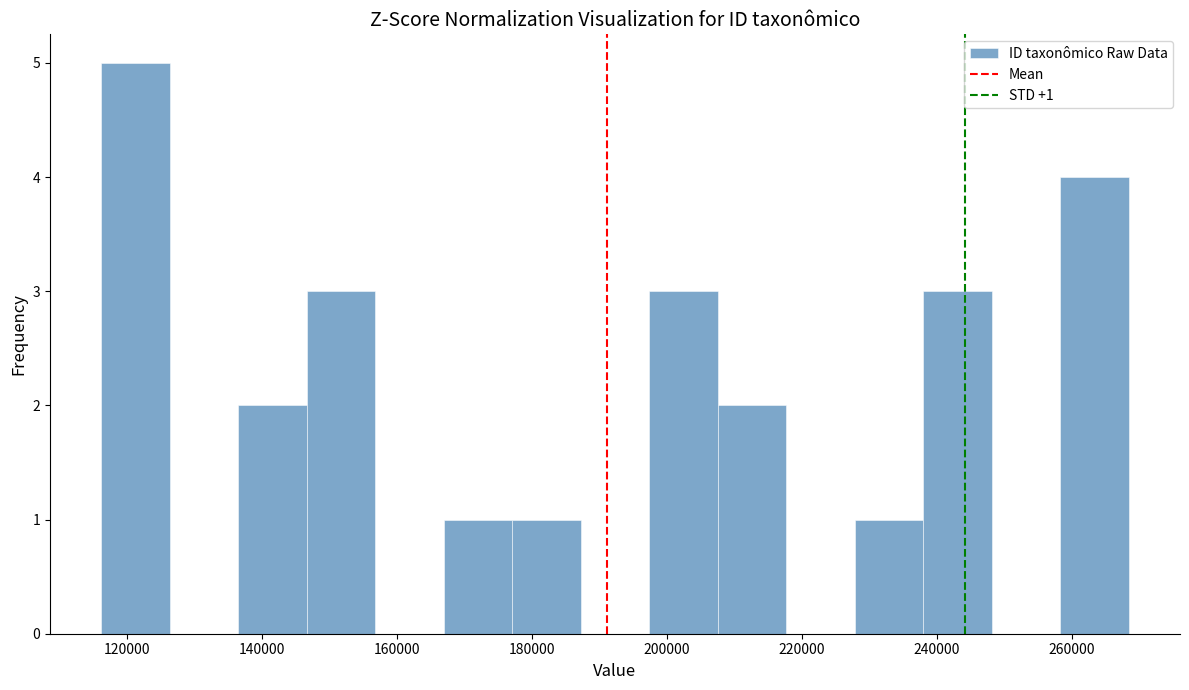

Over which range of the x-axis is the bar tallest?

116000 to 126000